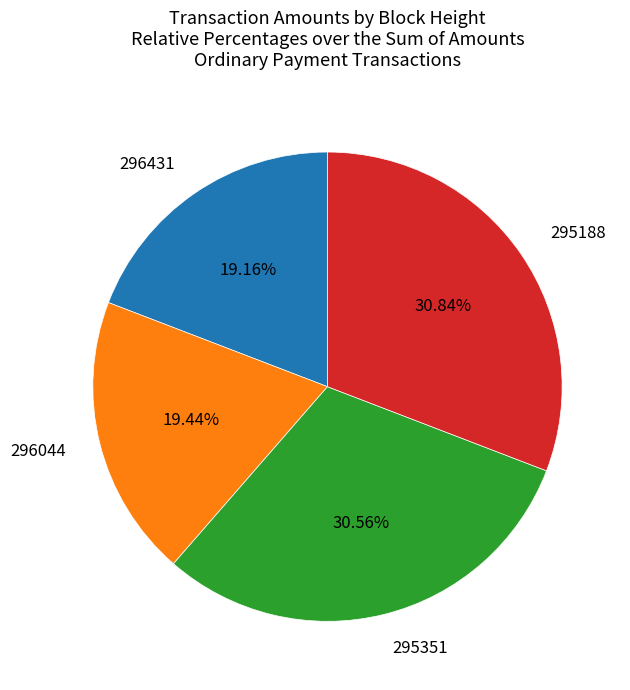

To the nearest percent, what portion does 296431 represent?

19%